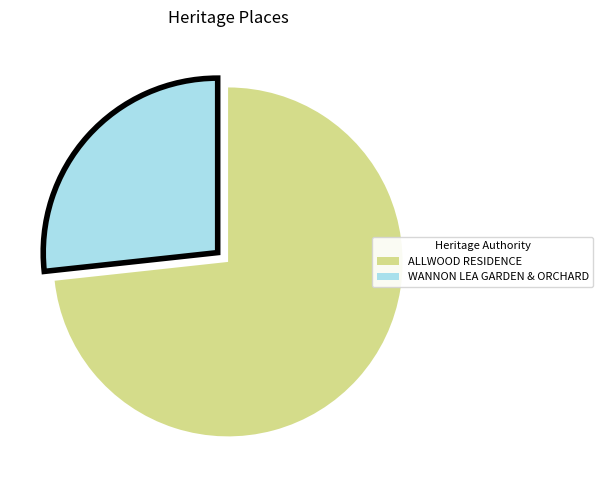

Do ALLWOOD RESIDENCE and WANNON LEA GARDEN & ORCHARD together represent more than half of the pie?

Yes